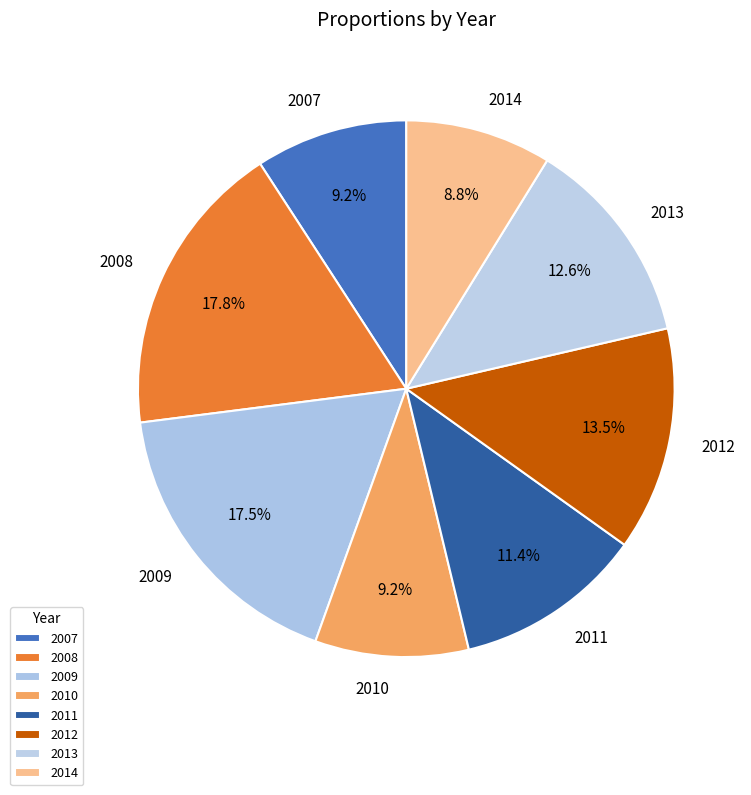

Do 2011 and 2009 together represent more than half of the pie?

No